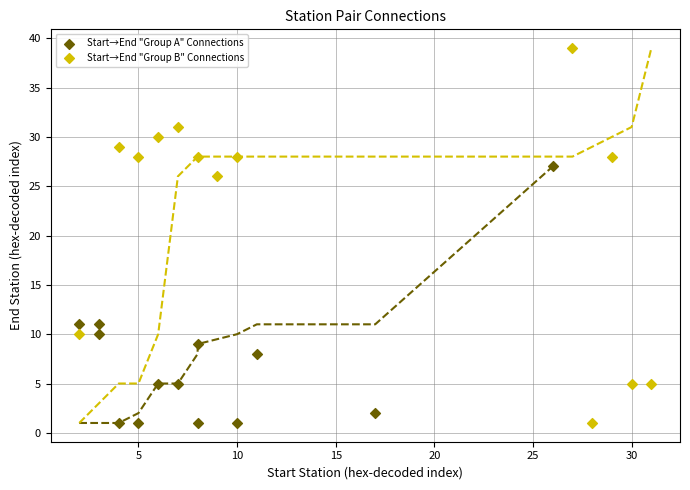

Which series has the largest Y range (max minus min)?

Start→End "Group B" Connections